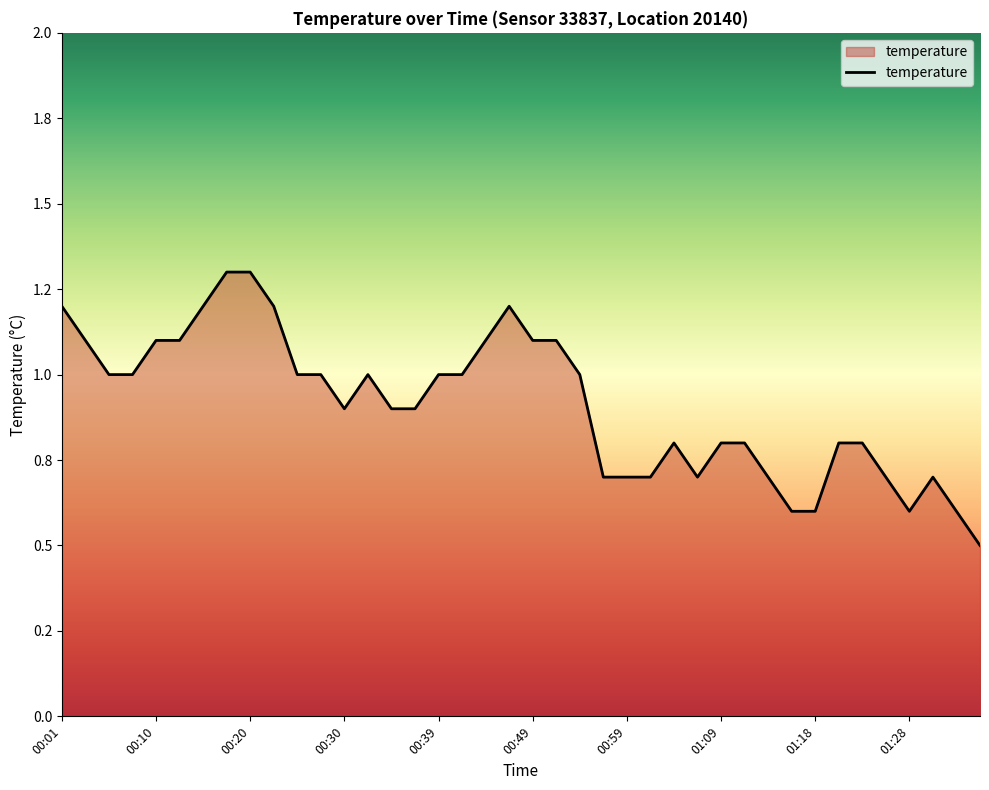

How many interior local peaks (higher than both neighbors) does the data have?

4